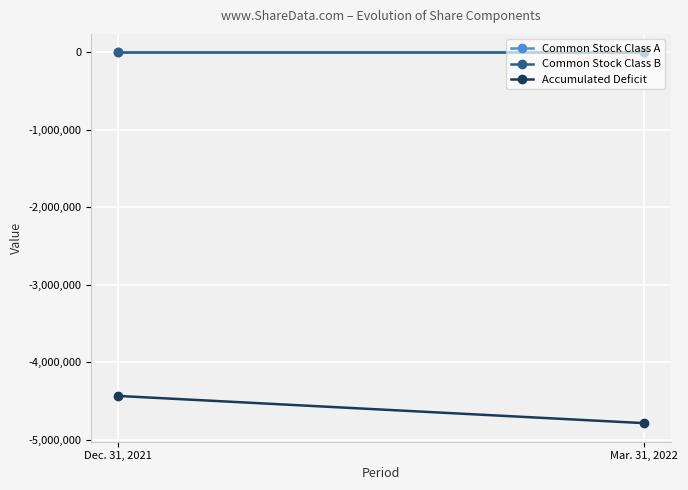

What position from the right is Dec. 31, 2021?

2